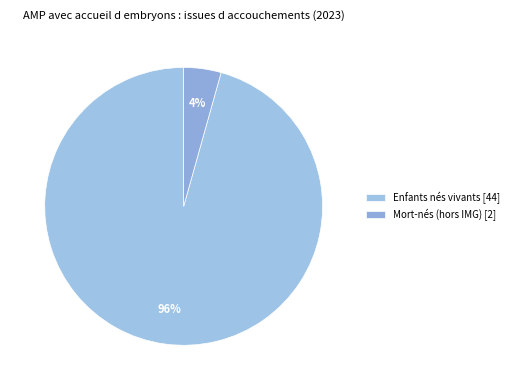

Rank the categories by value from lowest to highest.

Mort-nés (hors IMG) [2], Enfants nés vivants [44]